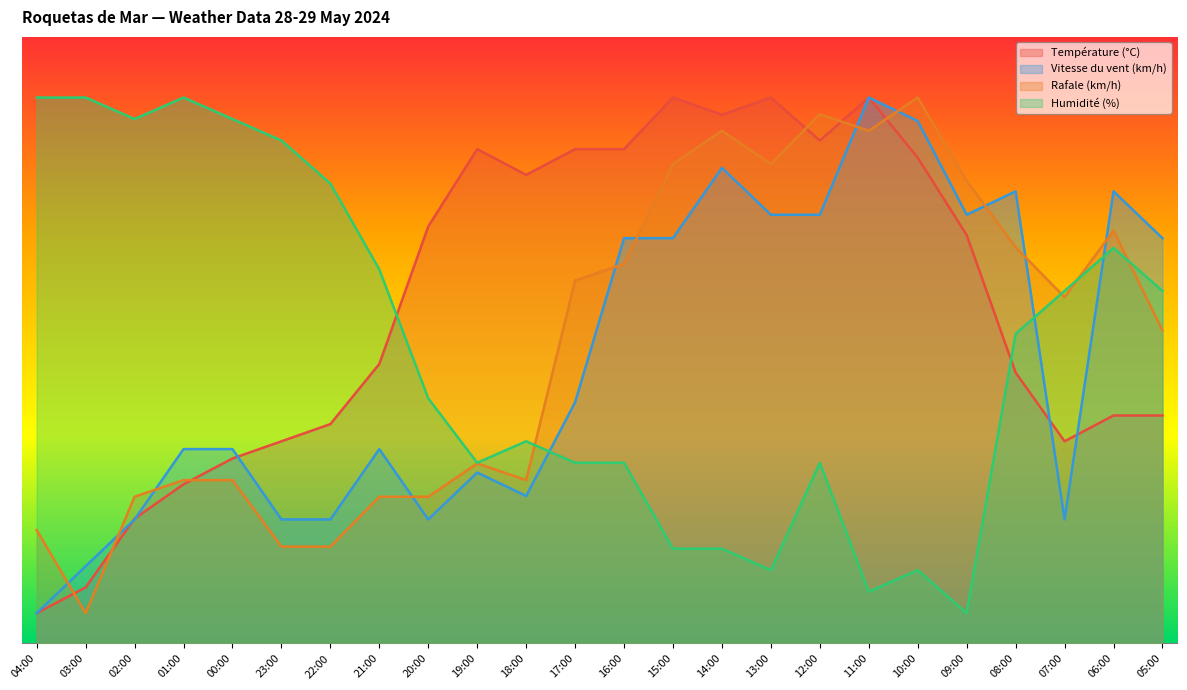

What is the sum of the Rafale (km/h) values at 18:00 and 06:00?

95.0